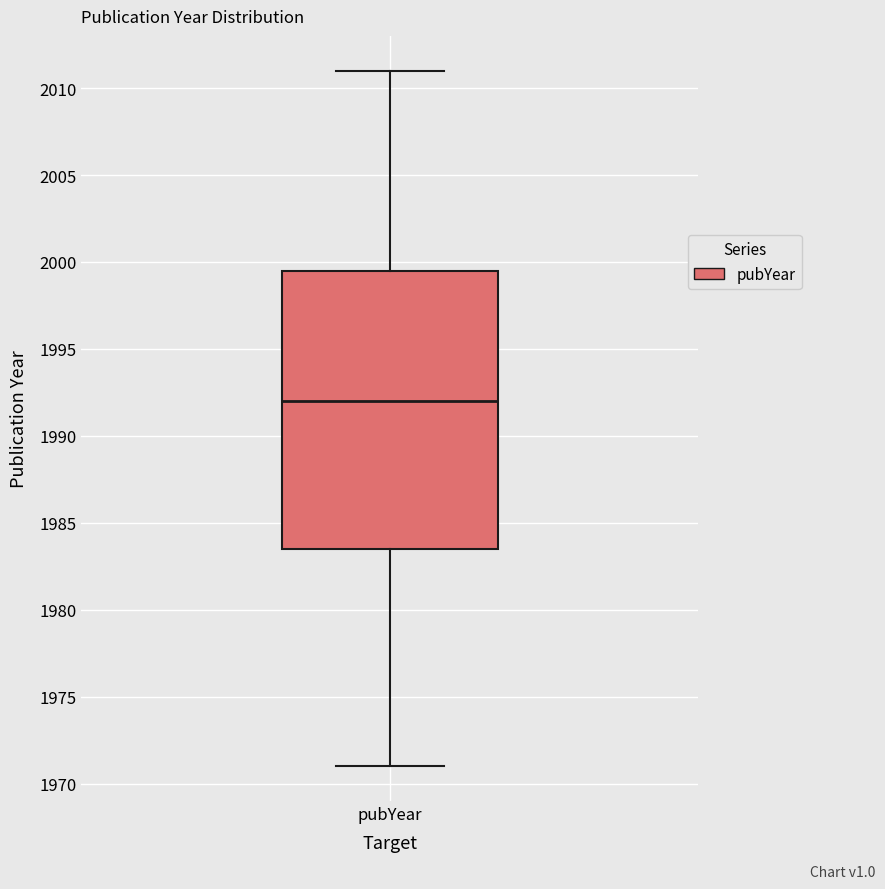

Transcribe this box plot: give where the median line is, the range the box spans, and where the two whiskers end, as read against the y-axis. The values are not printed on the chart, so give them approximately, as read against the axis.

median 1992.0, box 1983.5 to 1999.5, whiskers 1971.0 to 2011.0